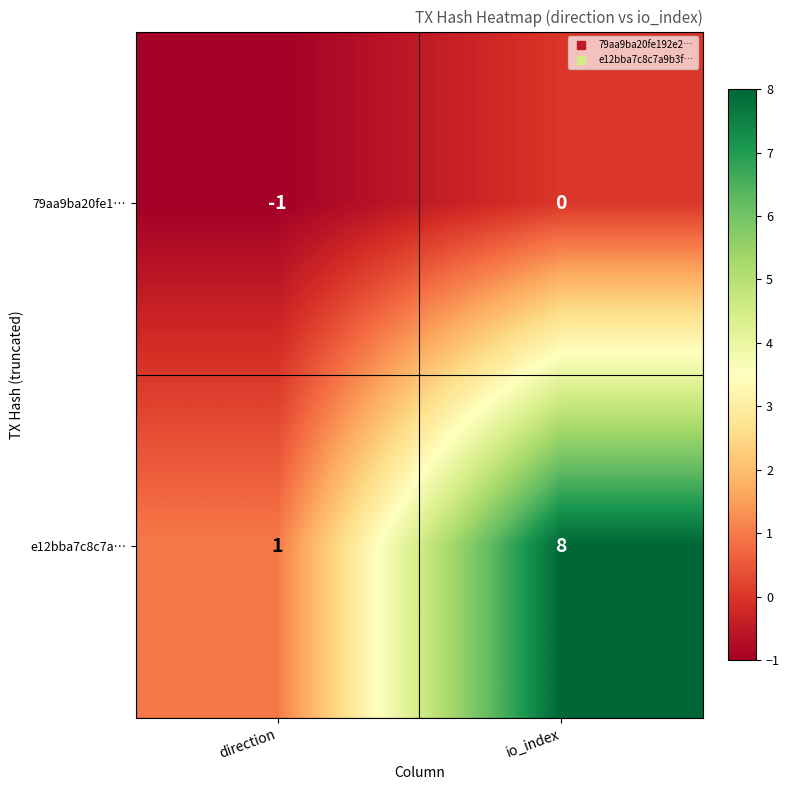

List the series in order of their peak value, lowest first.

79aa9ba20fe1…, e12bba7c8c7a…